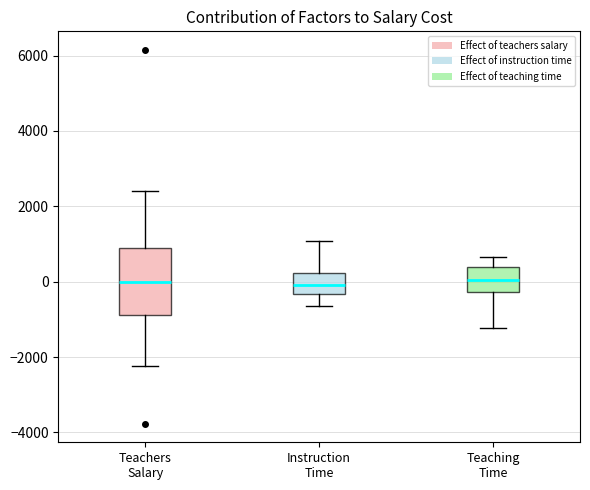

Comparing the boxes themselves (not the whiskers), which one is the tallest?

Teachers Salary